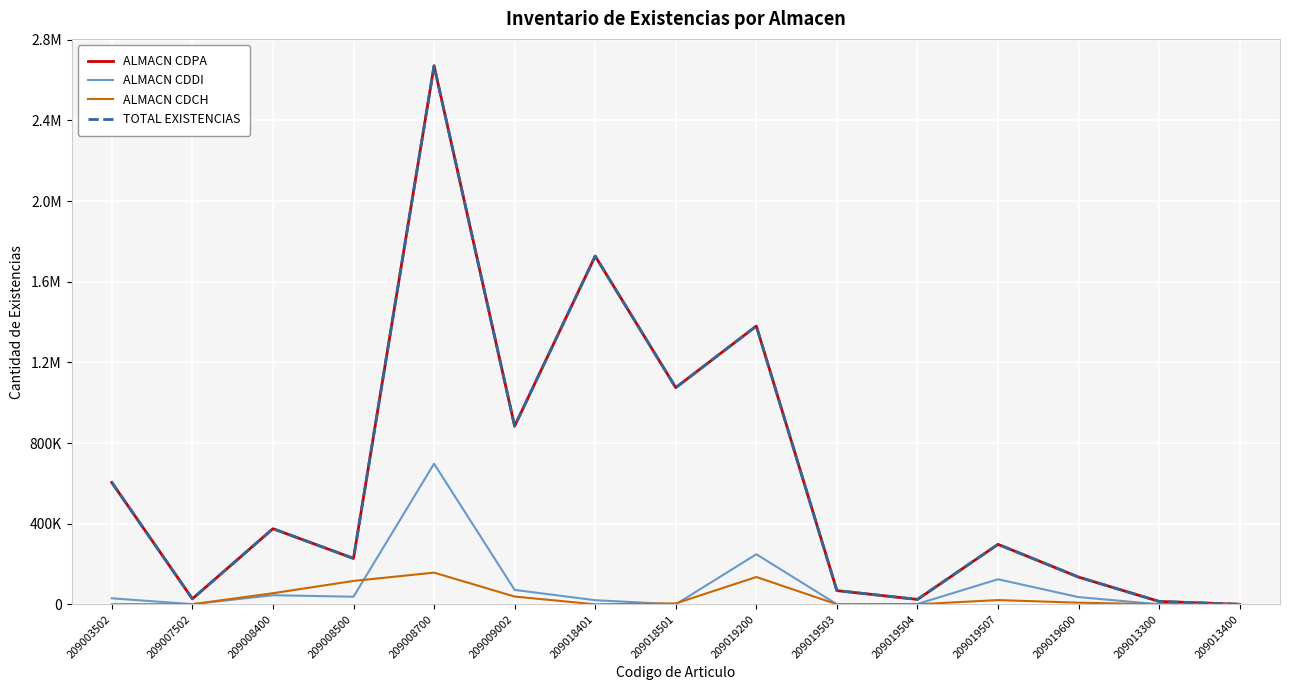

Does the chart have visible grid lines?

Yes